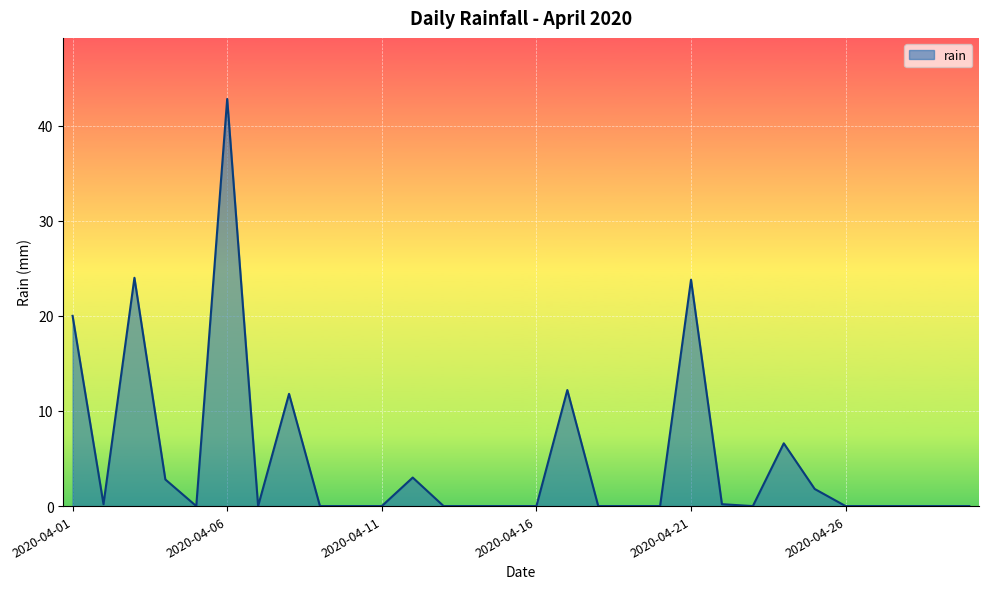

How many lines are shown in the chart?

1